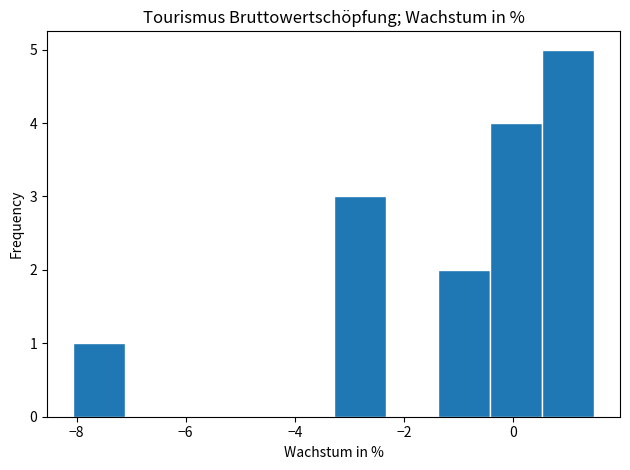

How tall is the bar that spans -1.4 to -0.4 on the x-axis? Neither the bar edges nor the heights are printed on the chart, so give them approximately, as read against the axes.

2